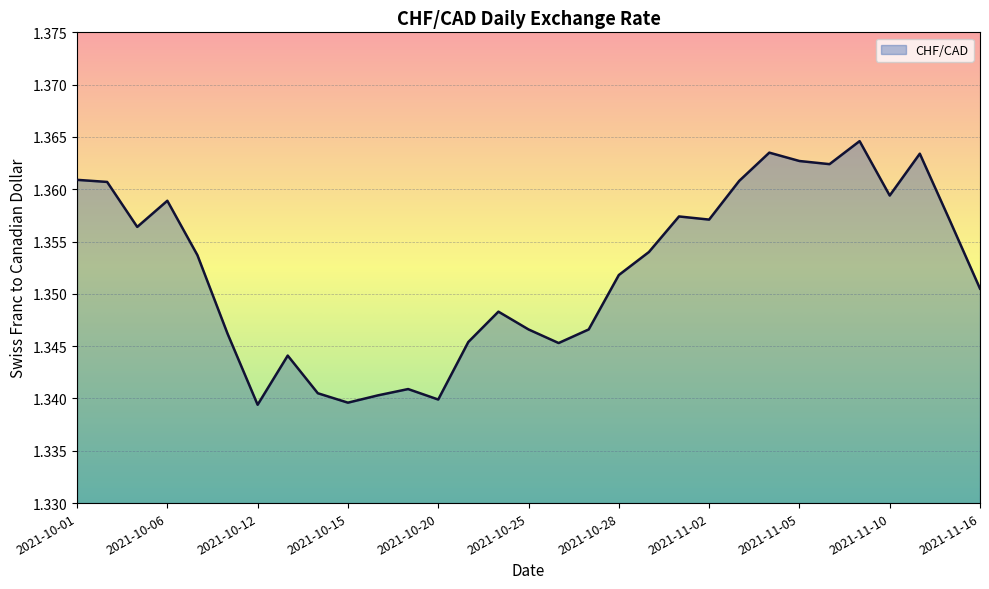

How many lines are shown in the chart?

1